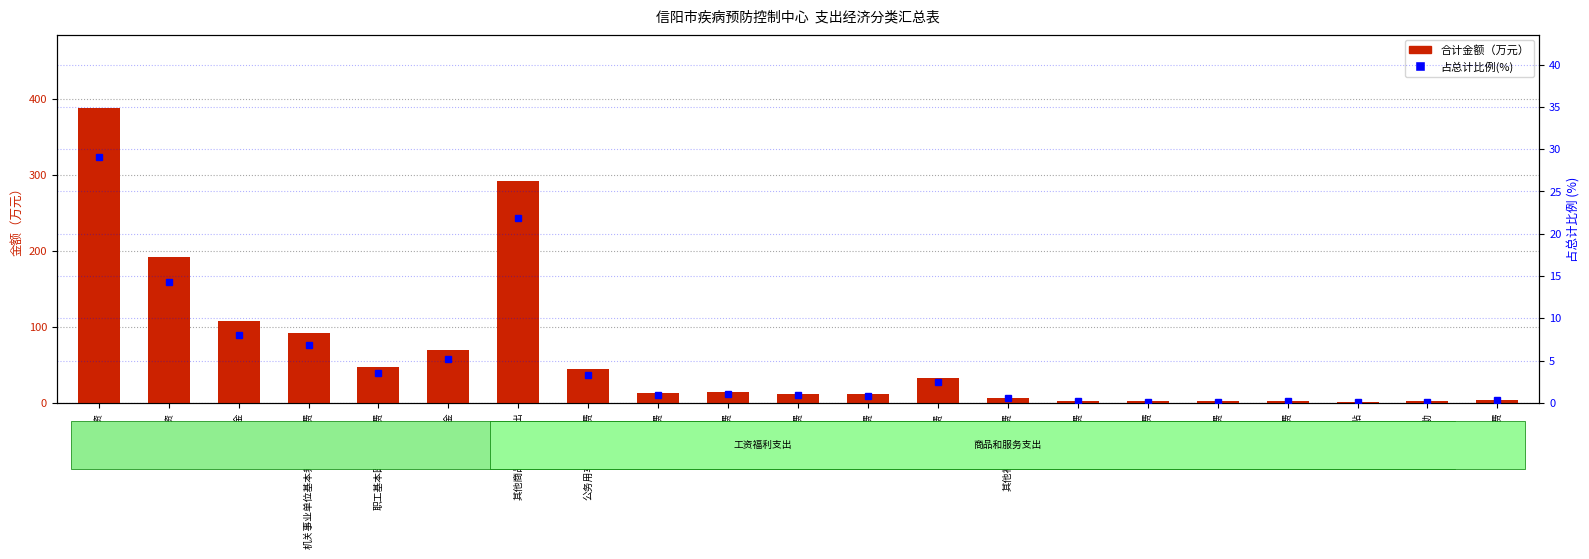

List the labels in order of 占总计比例(%) value, smallest first.

津贴补贴, 生活补助, 物业管理费, 邮电费, 水费, 印刷费, 公务接待费, 其他社会保障缴费, 工会经费, 办公费, 差旅费, 福利费, 电费, 公务用车运行维护费, 职工基本医疗保险缴费, 住房公积金, 机关事业单位基本养老保险缴费, 奖金, 绩效工资, 其他商品和服务支出, 基本工资